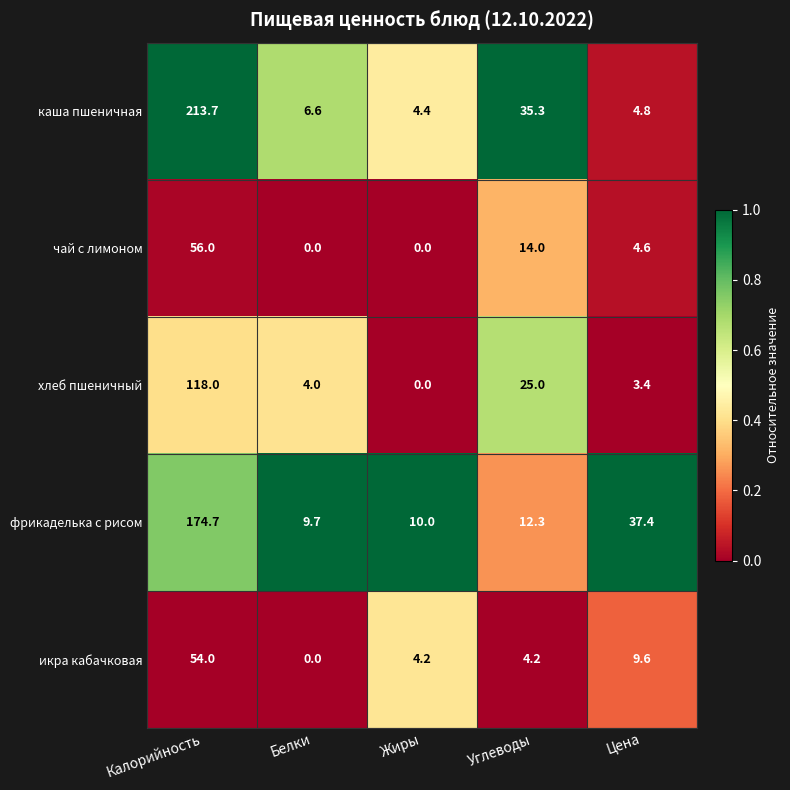

Which series changed the most between Калорийность and Белки?

каша пшеничная